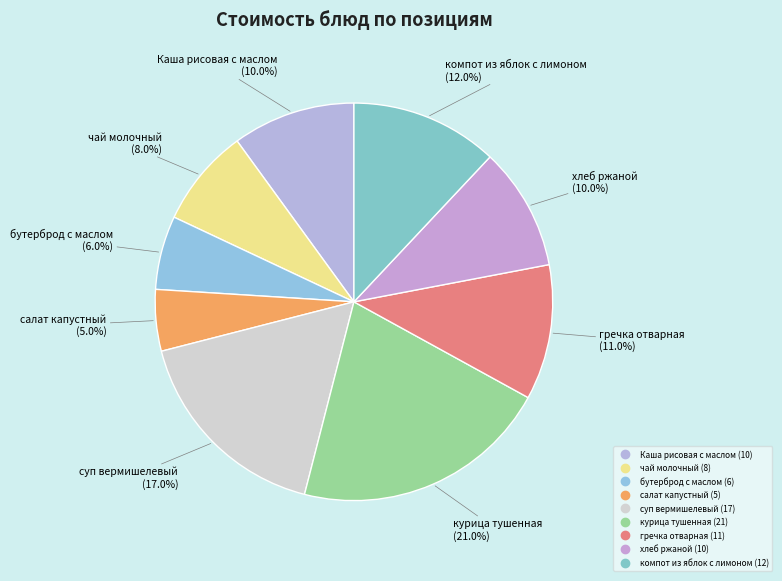

Which has a higher value, хлеб ржаной or курица тушенная?

курица тушенная